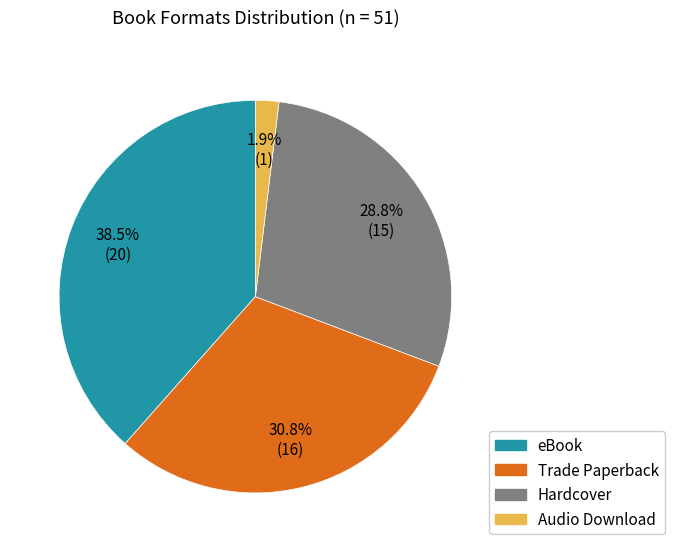

Is there a majority slice in this chart?

No